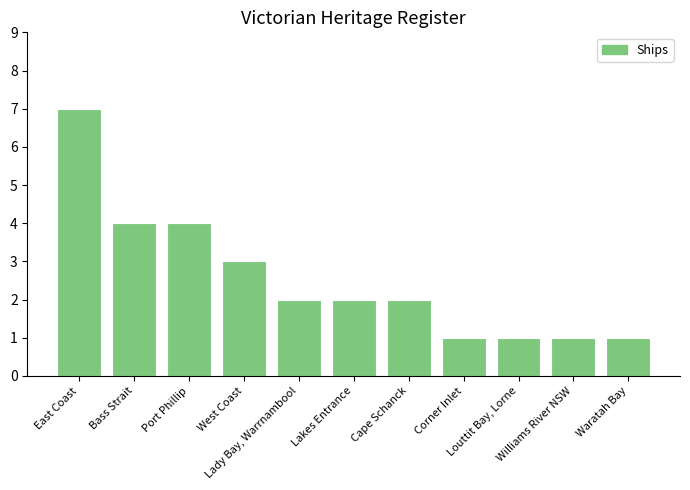

What is the ratio of the value at Louttit Bay, Lorne to the value at East Coast?

0.1